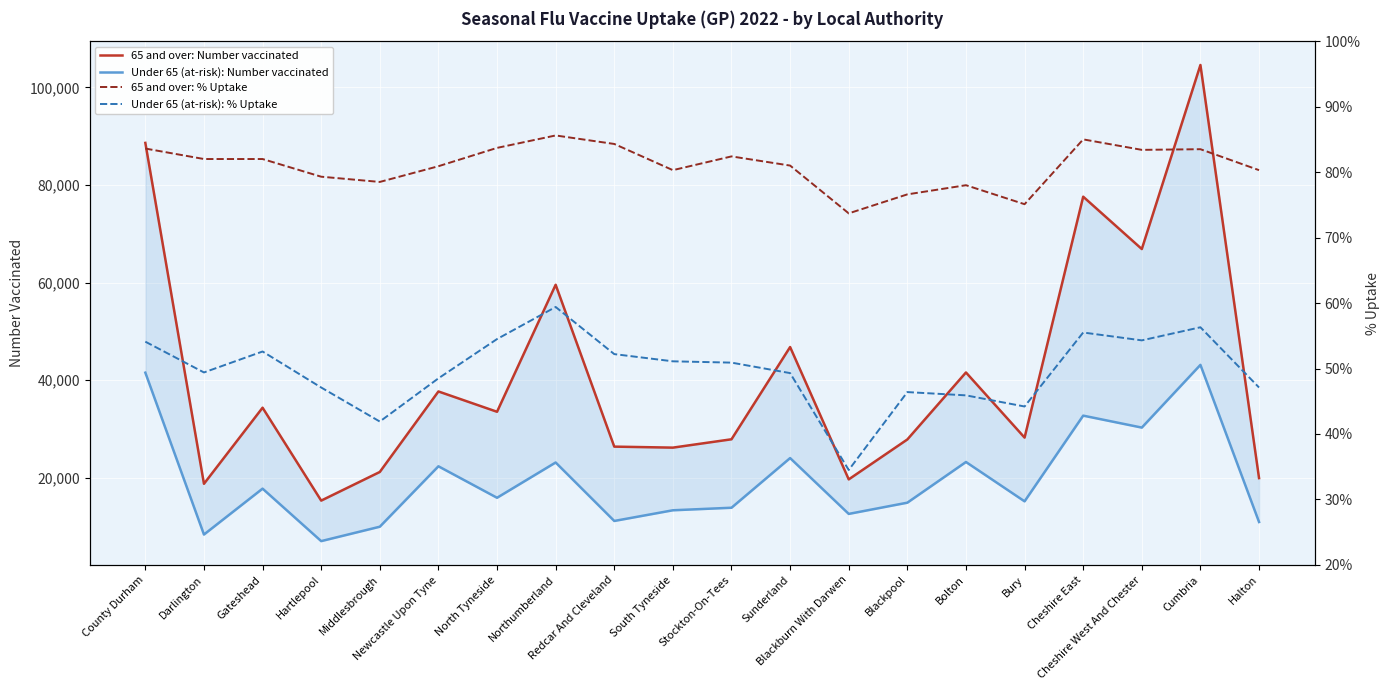

What is the minimum value for Under 65 (at-risk): % Uptake?

34.5